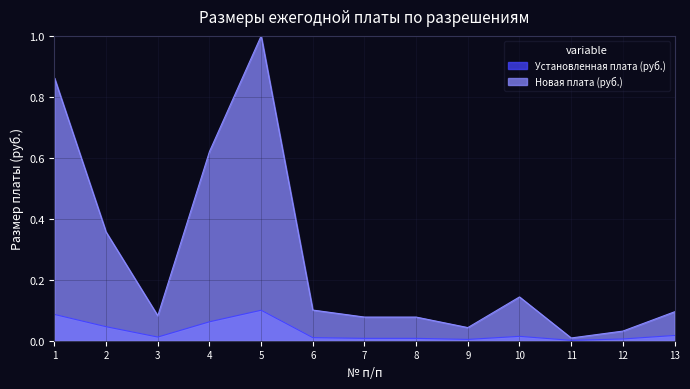

What is the difference between the highest and lowest values at 13?

0.1